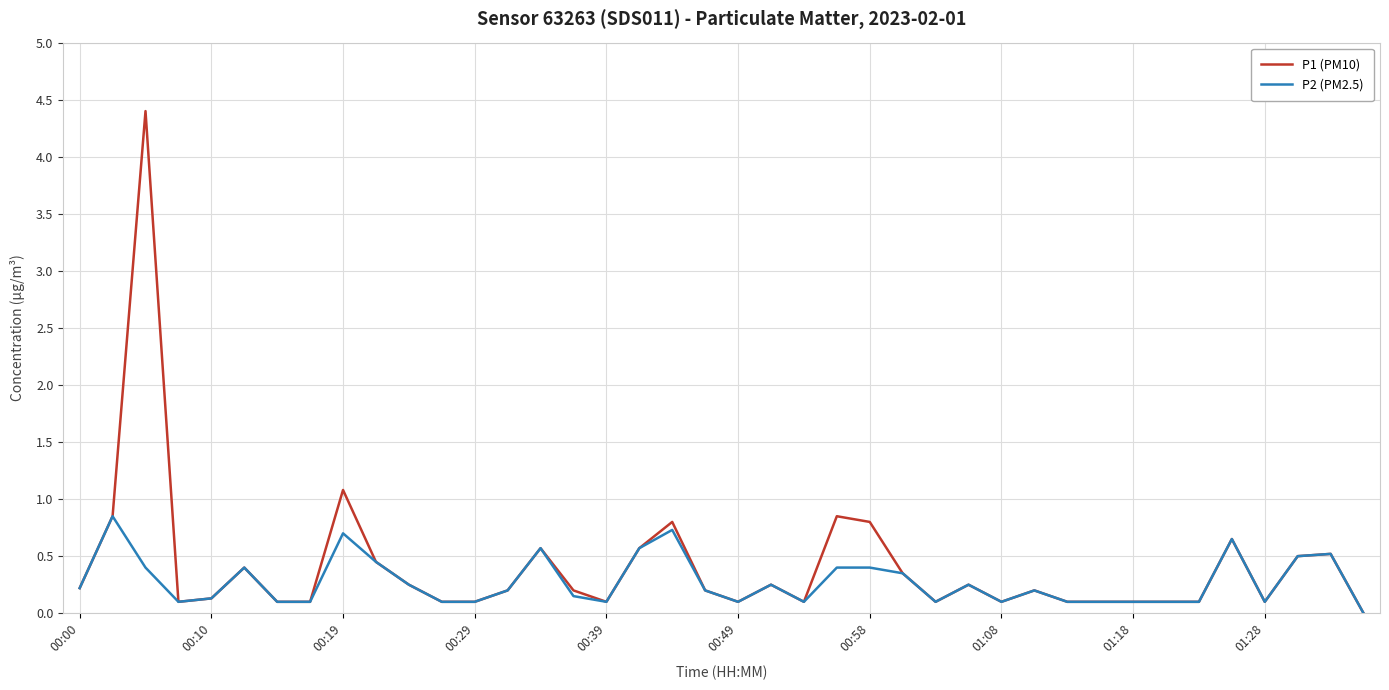

Which series has the widest spread of values?

P1 (PM10)